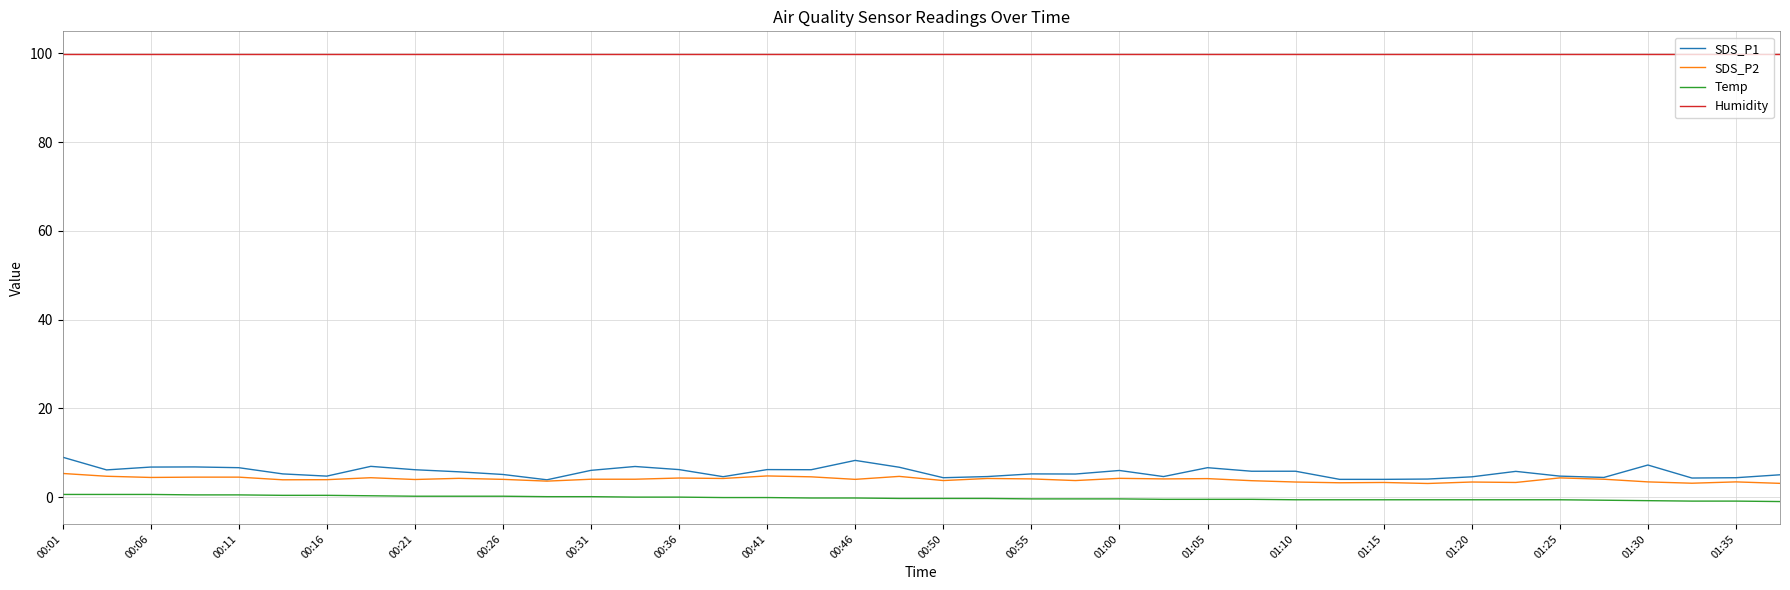

What is the maximum value shown in the chart?

99.9